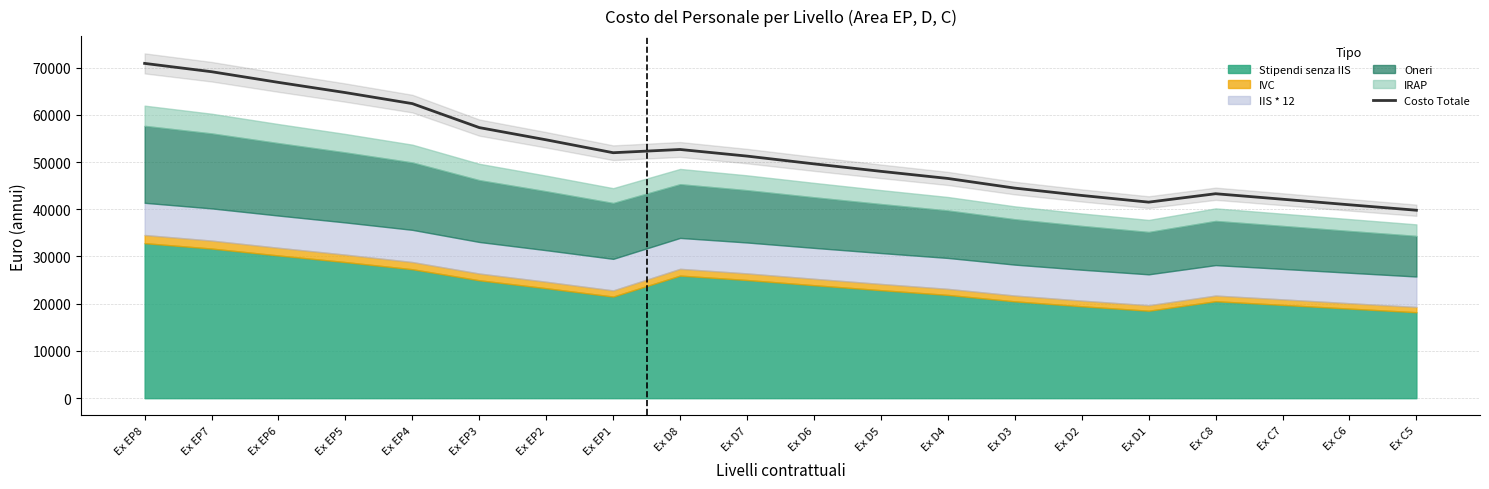

Between Ex C7 and Ex EP5, which is larger?

Ex EP5